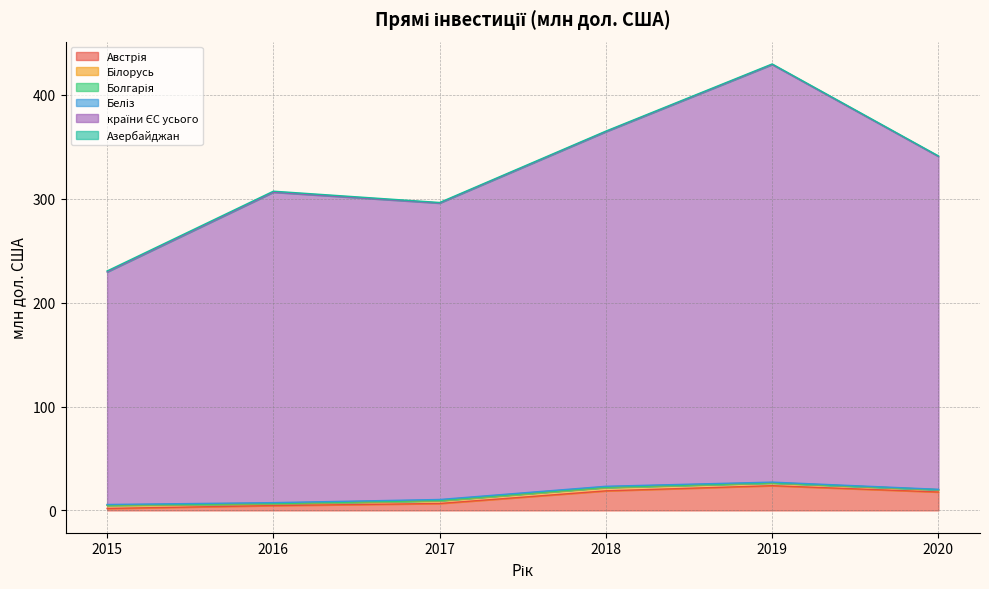

Does the chart have visible grid lines?

Yes